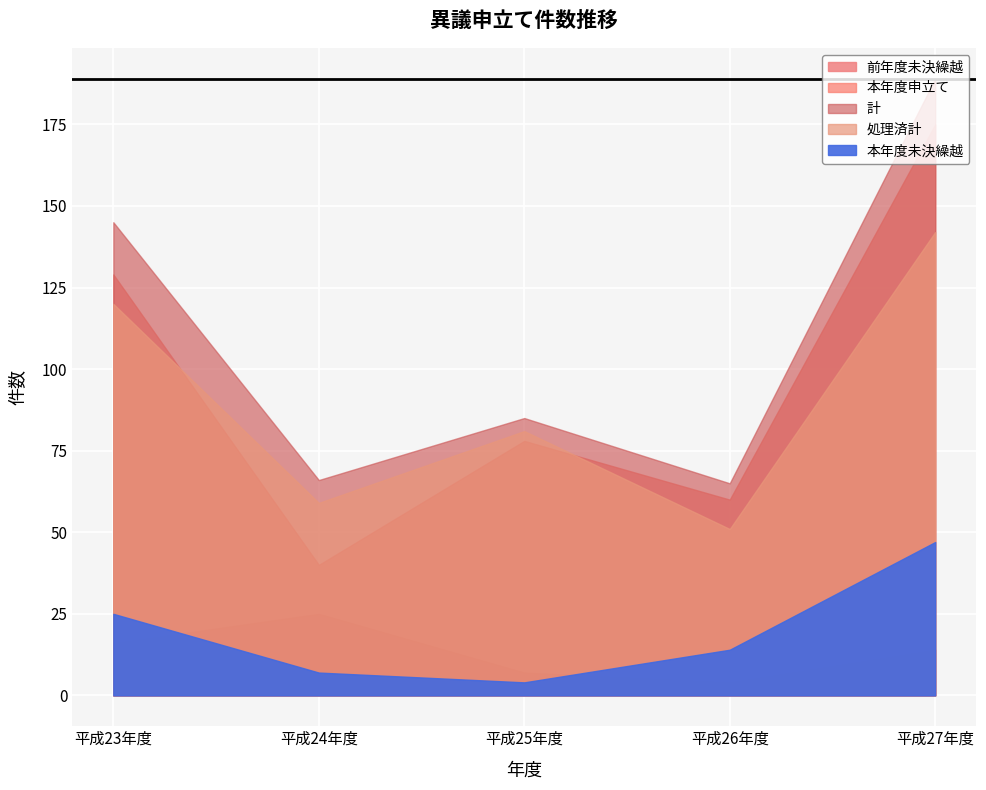

What is the maximum value shown in the chart?

189